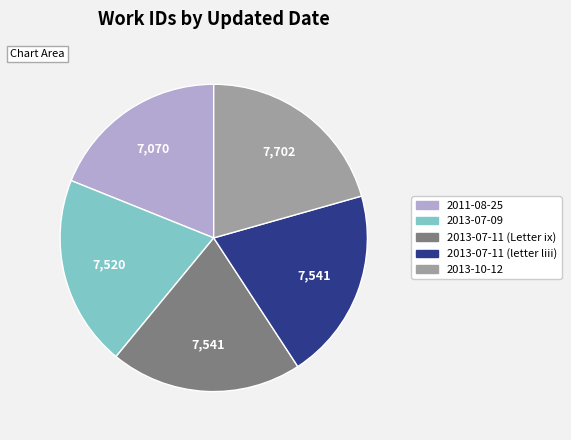

Which slice is the smallest?

2011-08-25